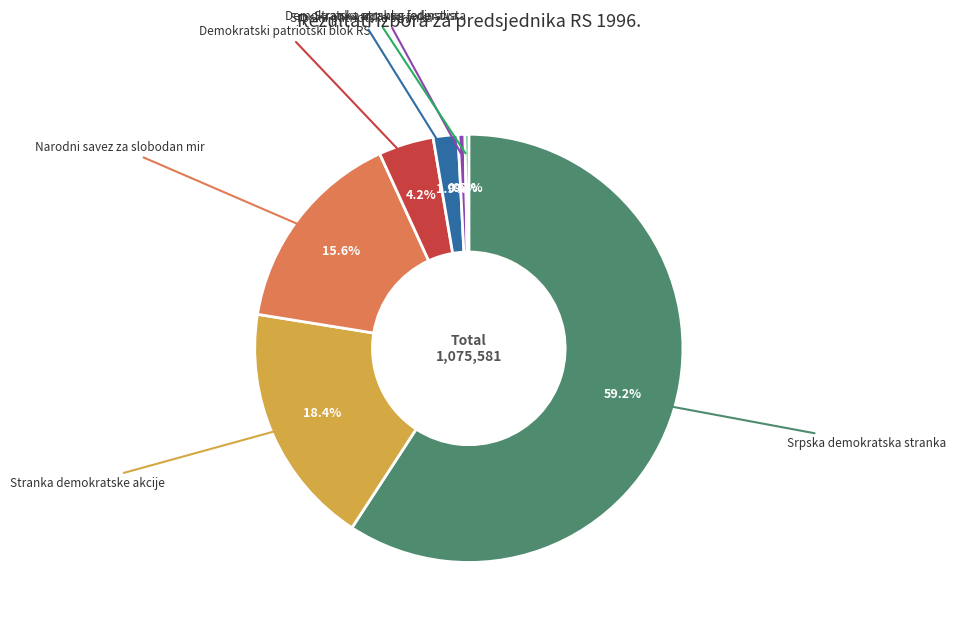

Is there any slice that represents more than half of the pie?

Yes